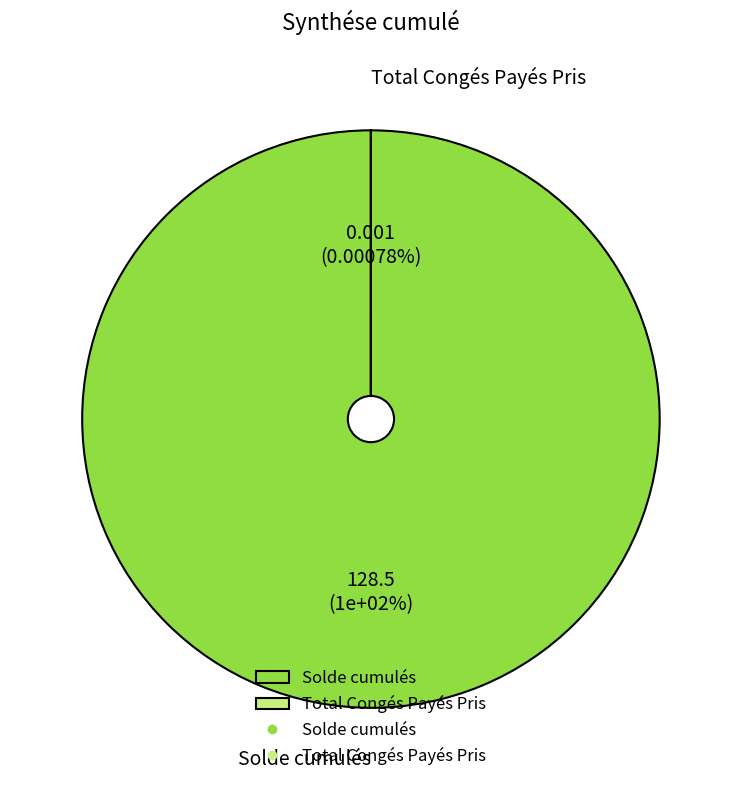

What percentage is the Solde cumulés slice, to the nearest percent?

100%